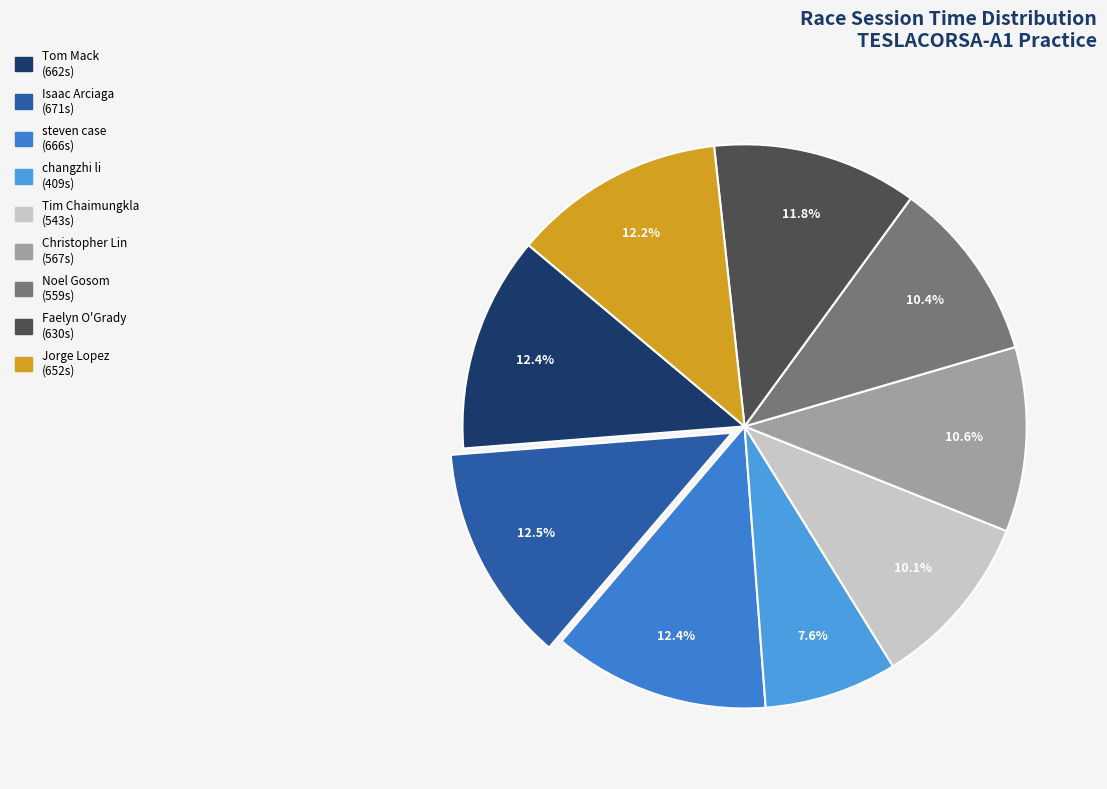

Count the number of slices in the pie.

9